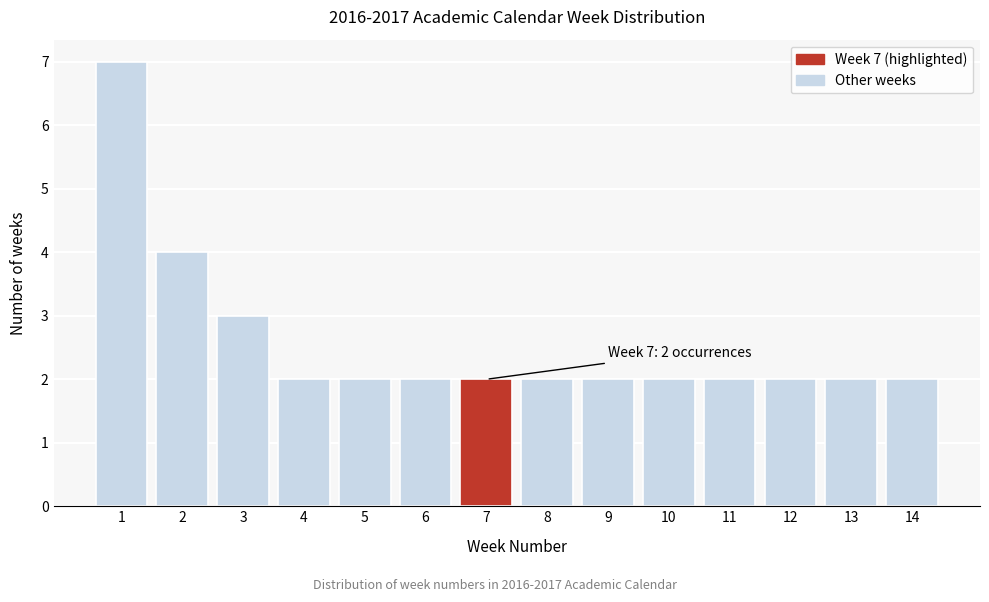

Reading left to right, what are all the values shown in this chart?

7	4	3	2	2	2	2	2	2	2	2	2	2	2